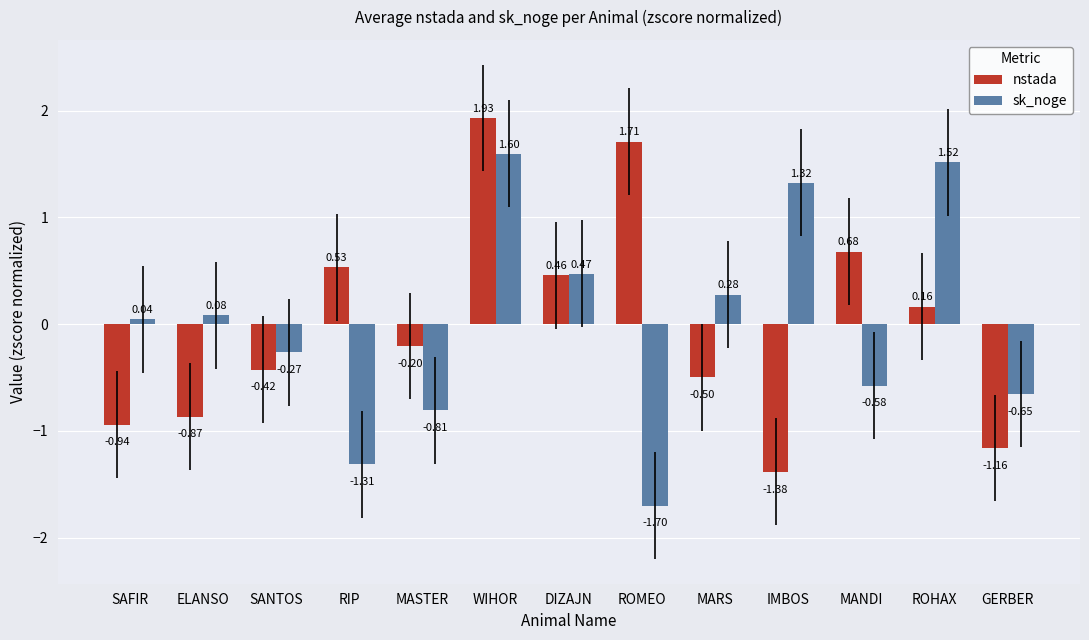

Between ELANSO and MANDI, which series saw the biggest shift?

nstada